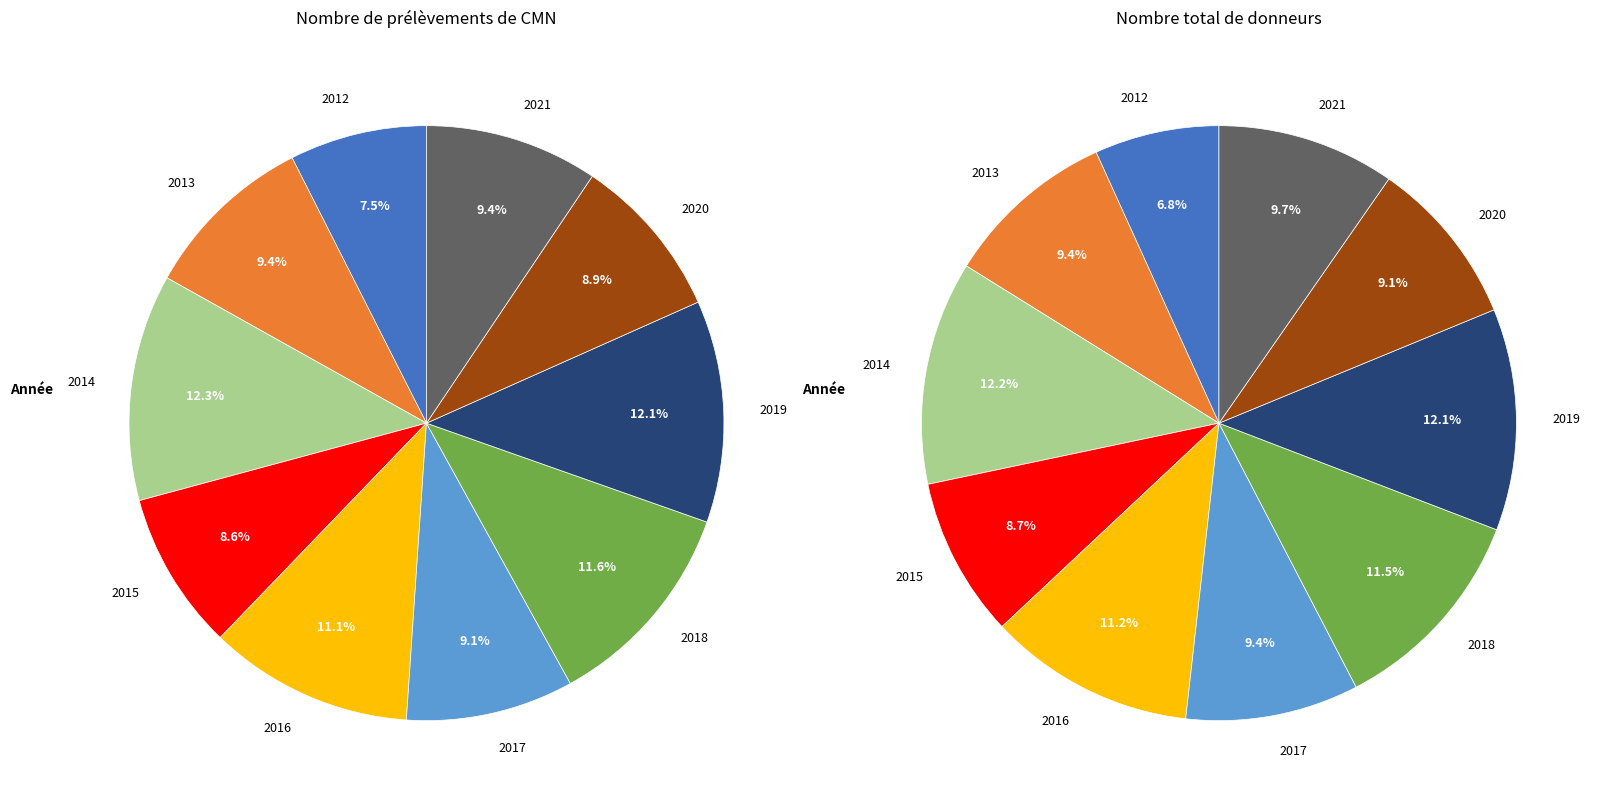

The 2014 slice represents 12% of the pie. True or false?

True